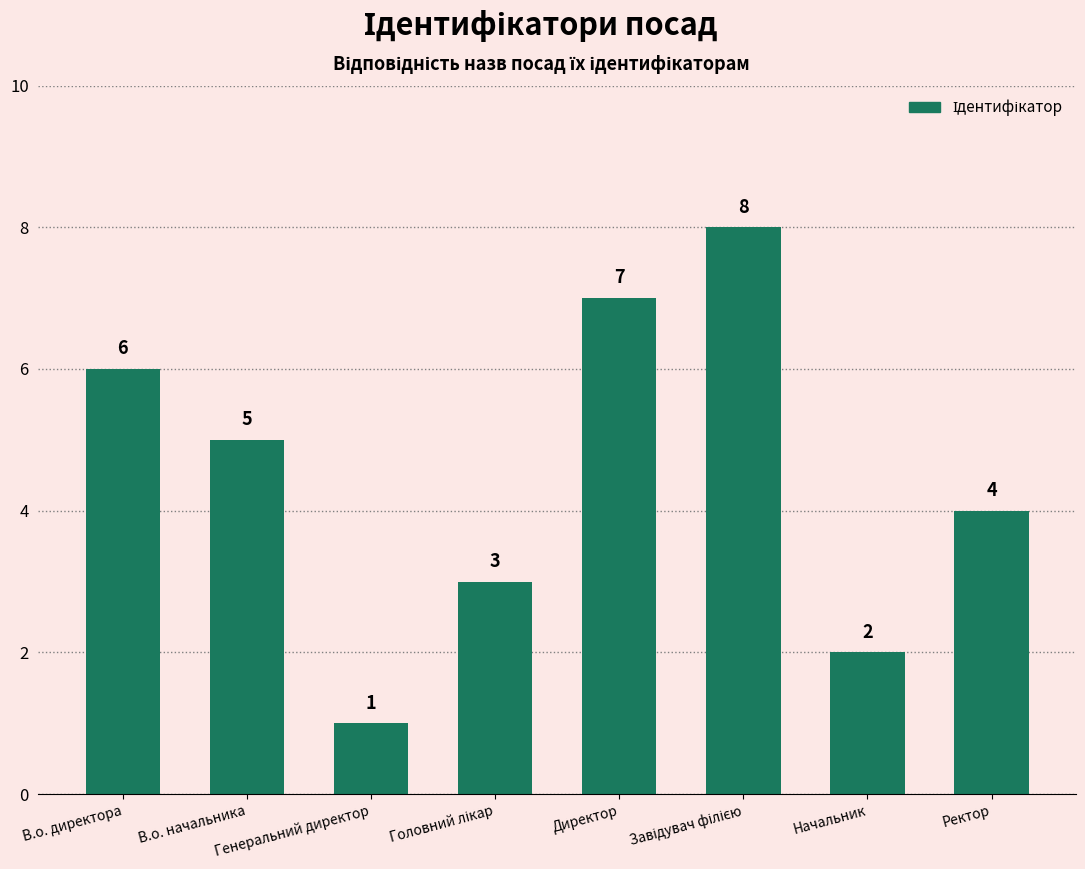

How many data points are less than 5?

4